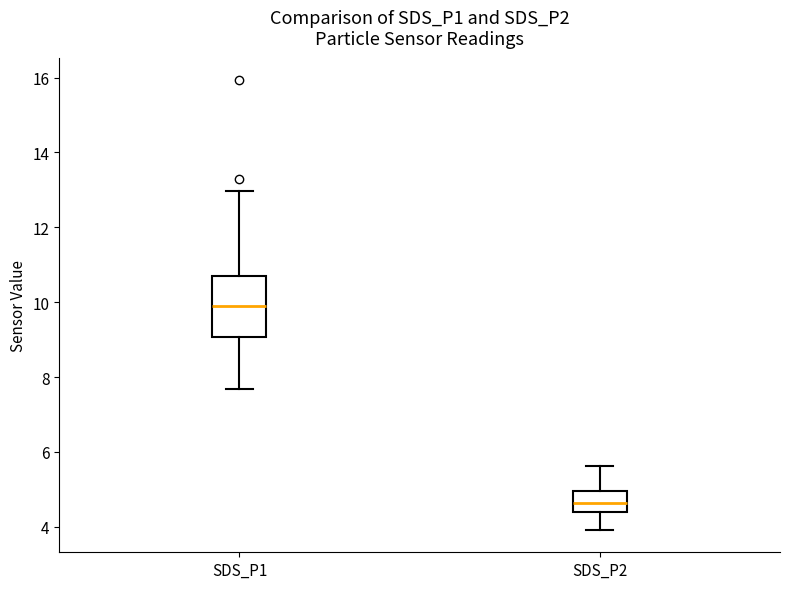

Reading left to right, transcribe this box plot: for each box, give where its median line is, the range the box spans, and where its two whiskers end, as read against the y-axis. The values are not printed on the chart, so give them approximately, as read against the axis.

SDS_P1: median 9.8, box 9.0 to 10.8, whiskers 7.6 to 13.0
SDS_P2: median 4.6, box 4.4 to 5.0, whiskers 4.0 to 5.6